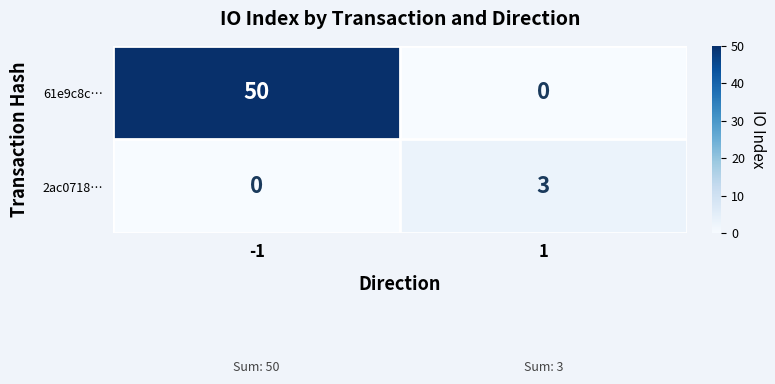

Between -1 and 1, which series saw the biggest shift?

61e9c8c…